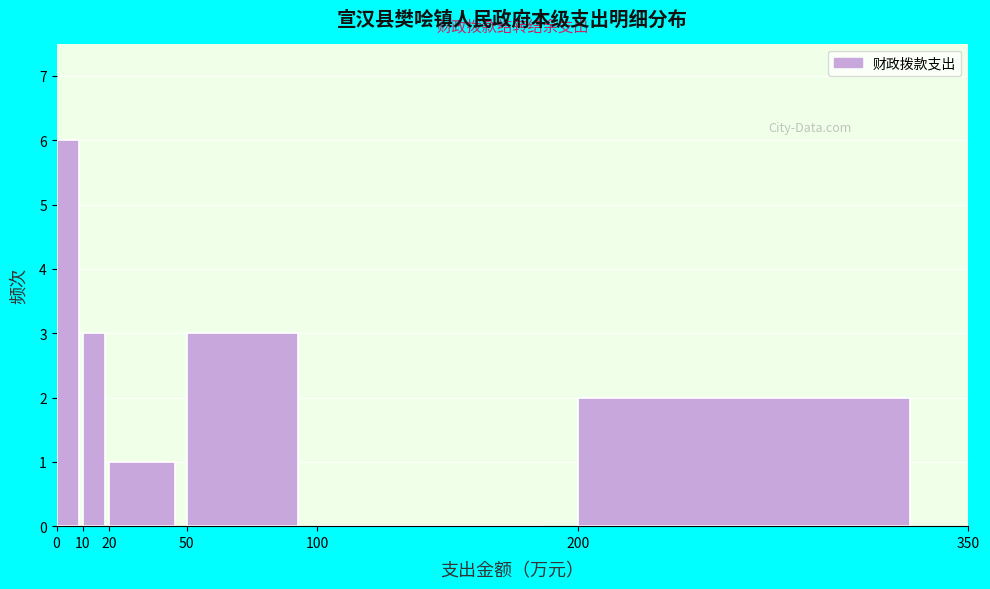

Over which range of the x-axis is the bar tallest?

0 to 10